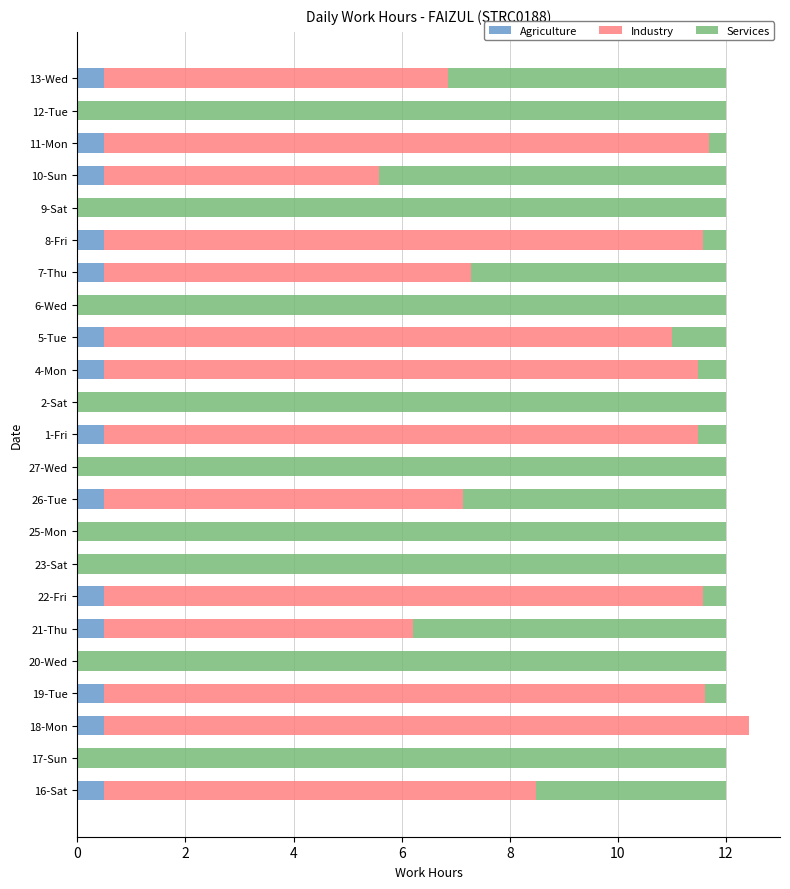

What are all the series names shown in the legend?

Agriculture, Industry, Services